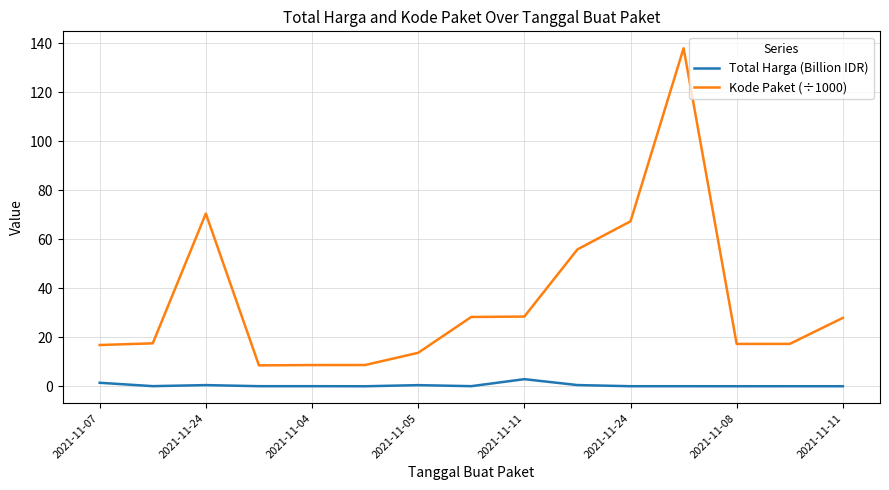

Which series has the largest range (max minus min)?

Kode Paket (÷1000)